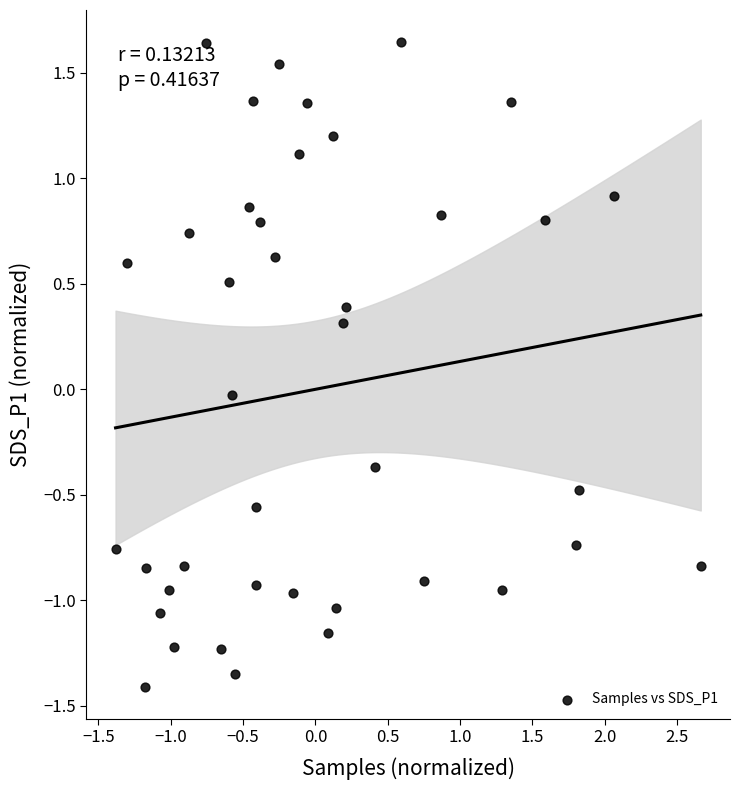

What is the range of X values (max minus min)?

4.0